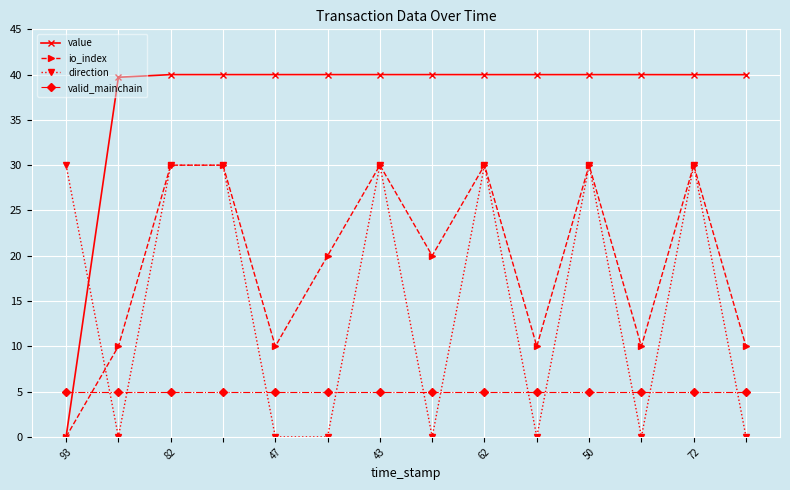

Which series has the largest total across all categories?

value